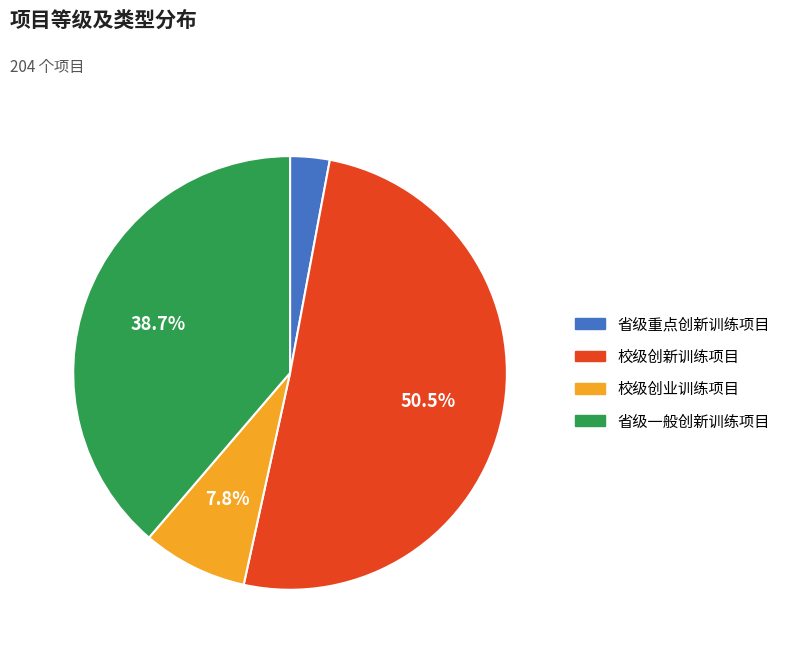

The 省级一般创新训练项目 slice represents 49% of the pie. True or false?

False